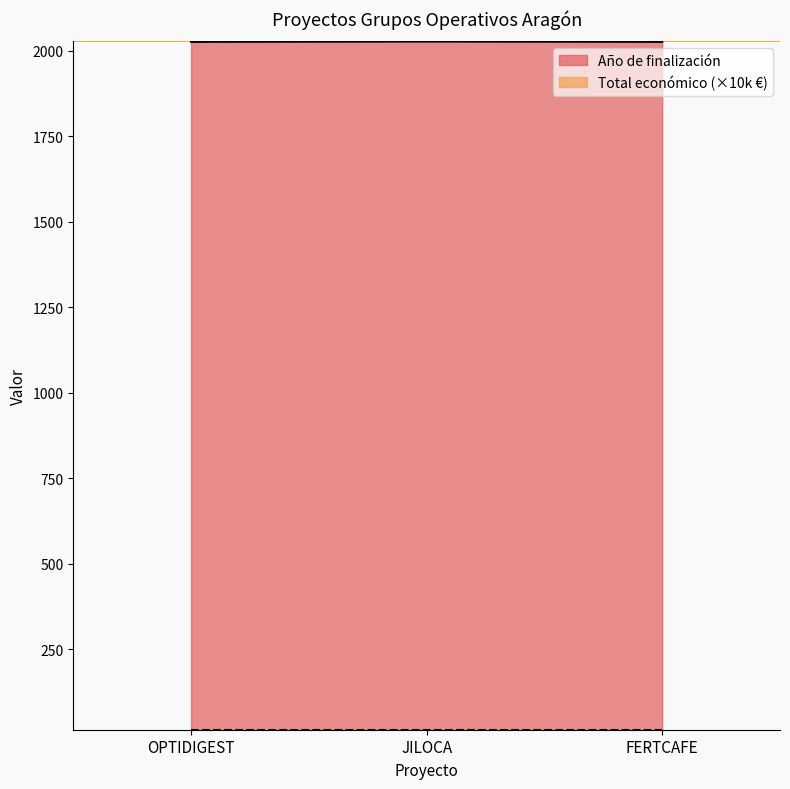

Which category has the lowest value across all series?

OPTIDIGEST